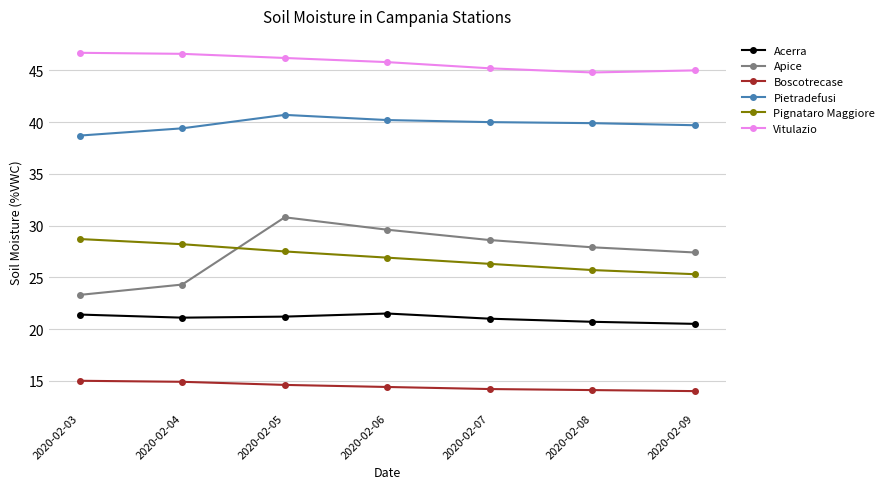

At which category is the sum across all series the highest?

2020-02-05